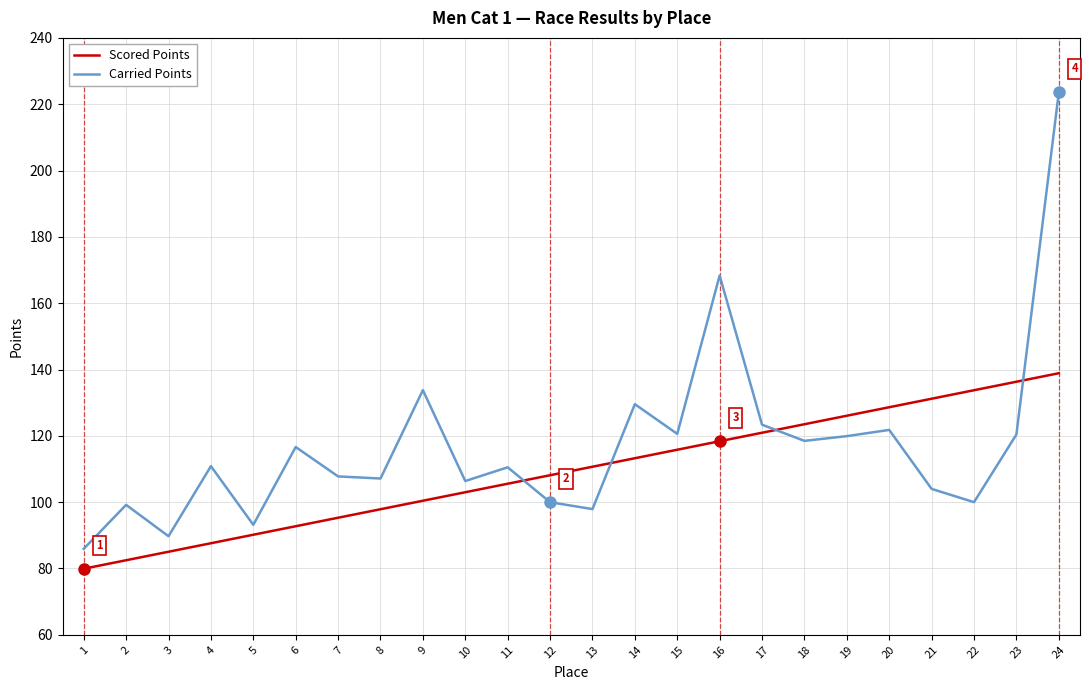

What is the difference between the Scored Points values at 24 and 20?

10.3